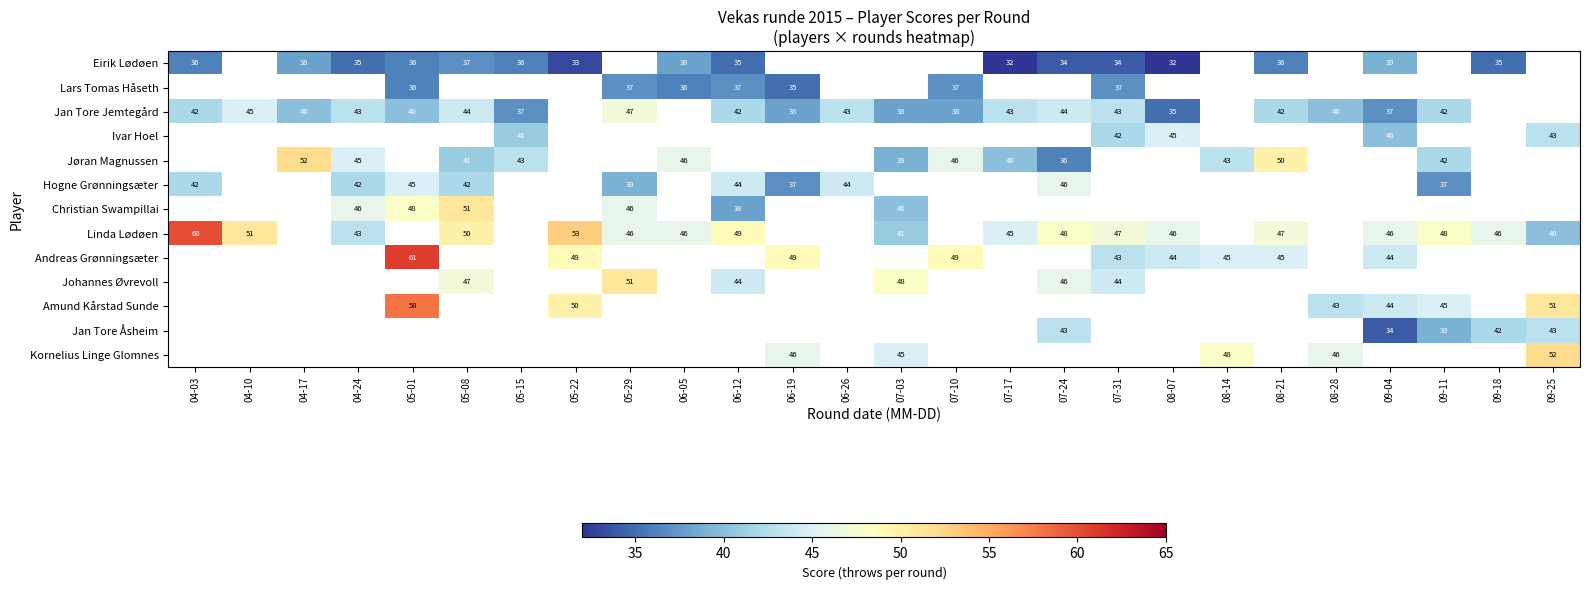

The Linda Lødøen series shows 60.0 at 04-03. True or false?

True